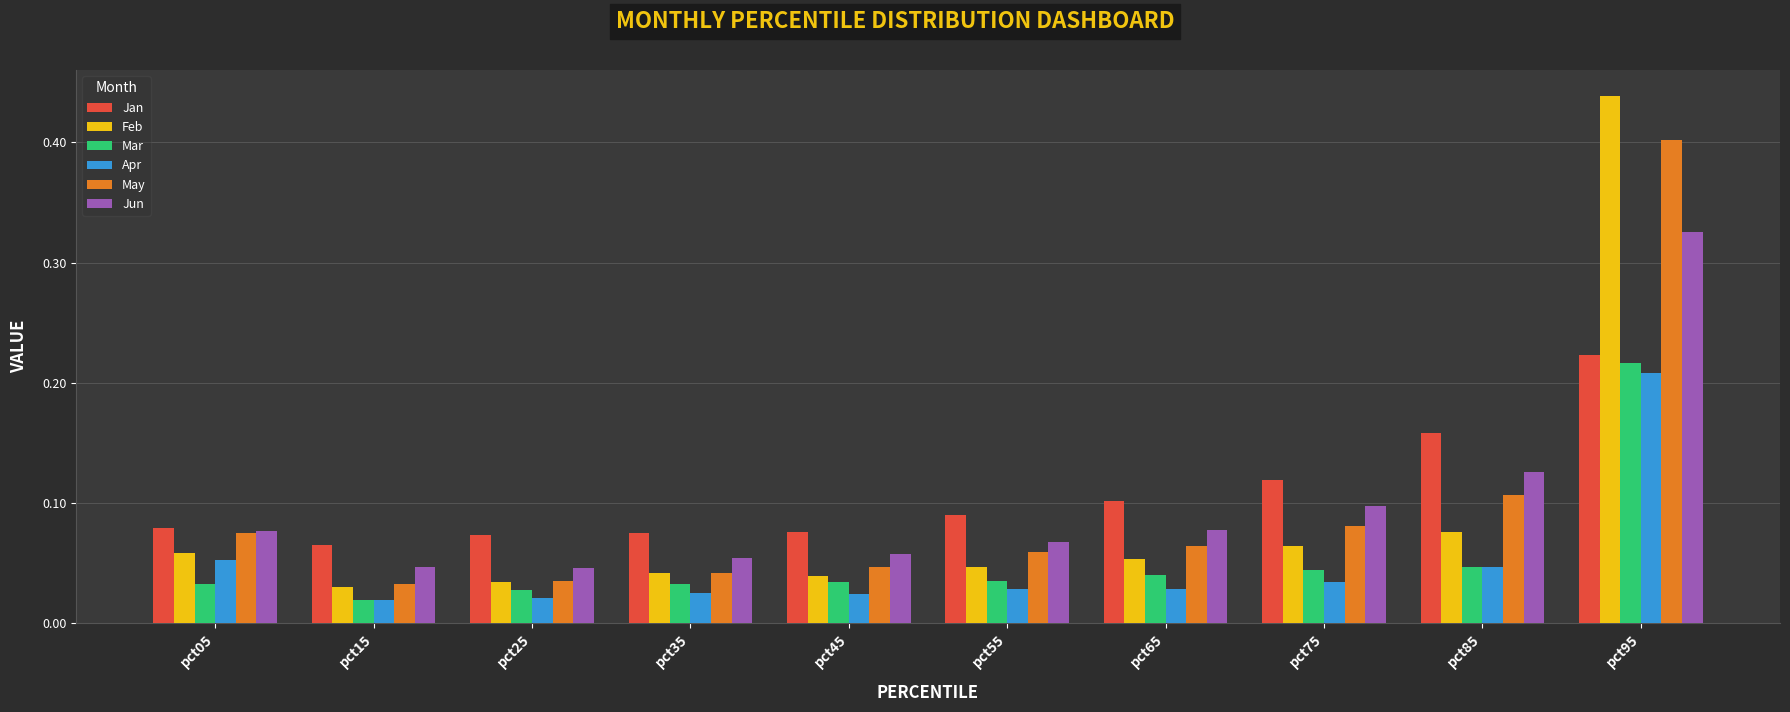

Are the bars grouped side by side (vs. stacked)?

Yes